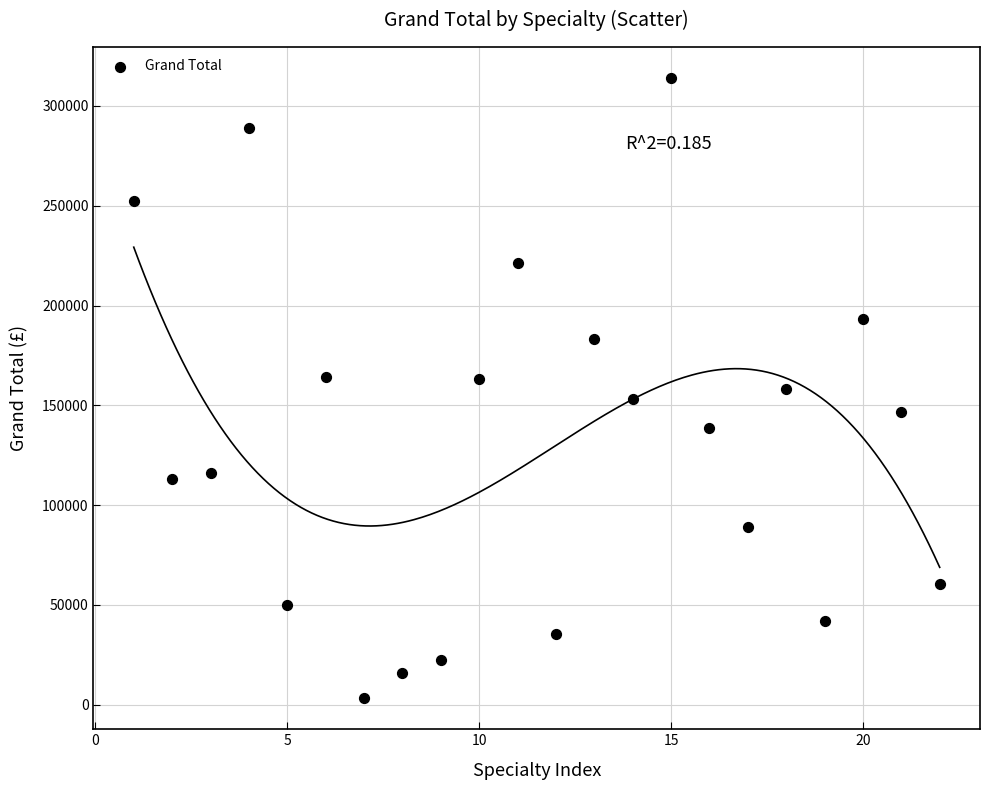

What is the range of X values (max minus min)?

21.0